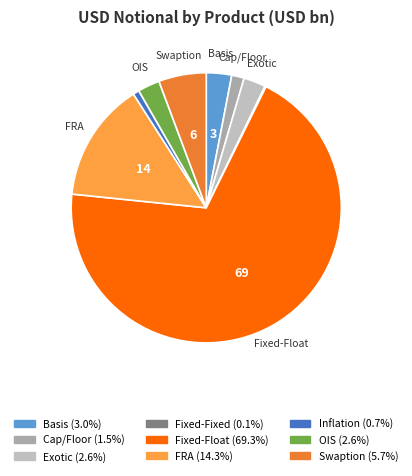

Rank the categories by value from lowest to highest.

Fixed-Fixed, Inflation, Cap/Floor, OIS, Exotic, Basis, Swaption, FRA, Fixed-Float